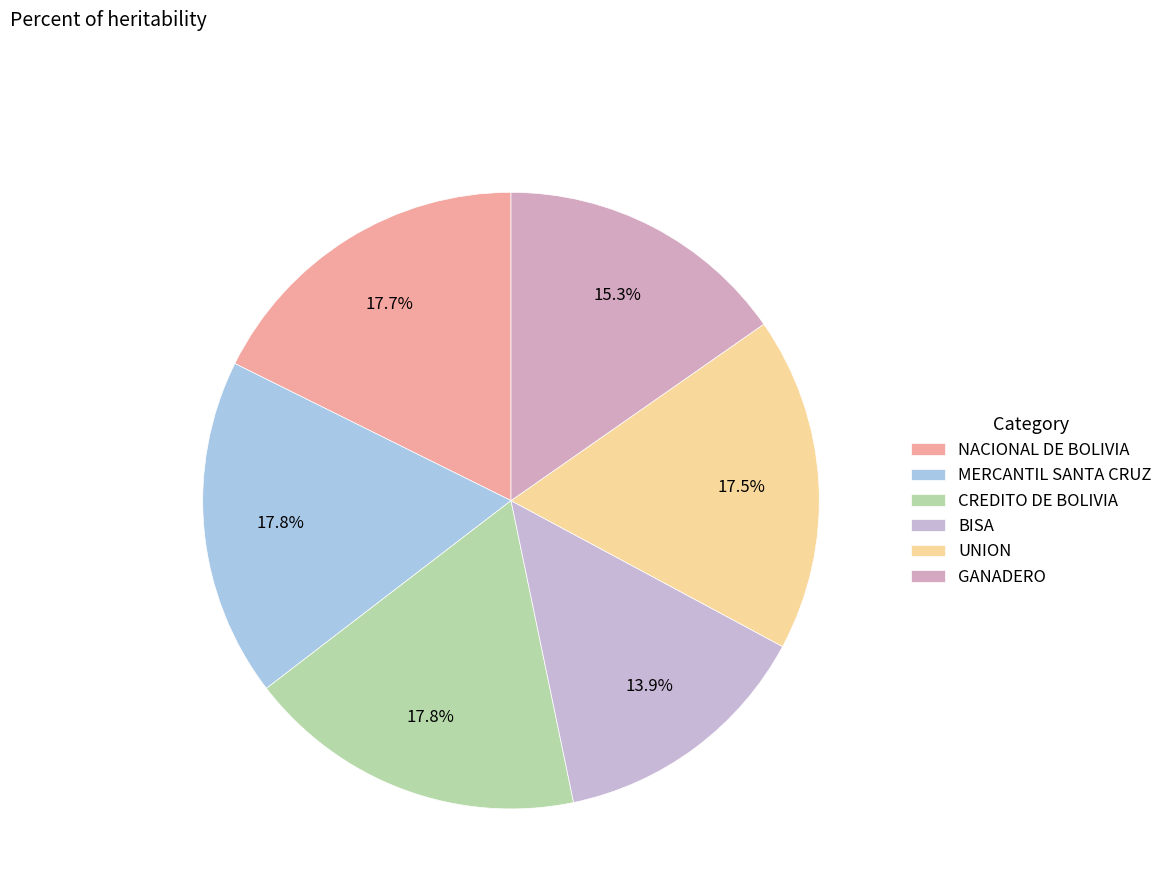

Is there a majority slice in this chart?

No